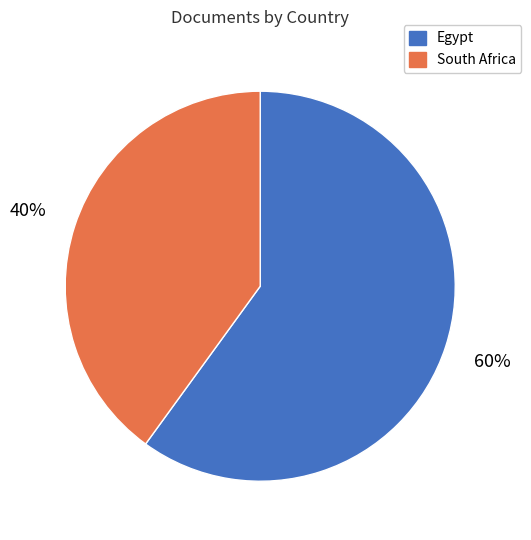

To the nearest percent, what is the difference between the South Africa and Egypt slice percentages?

20%